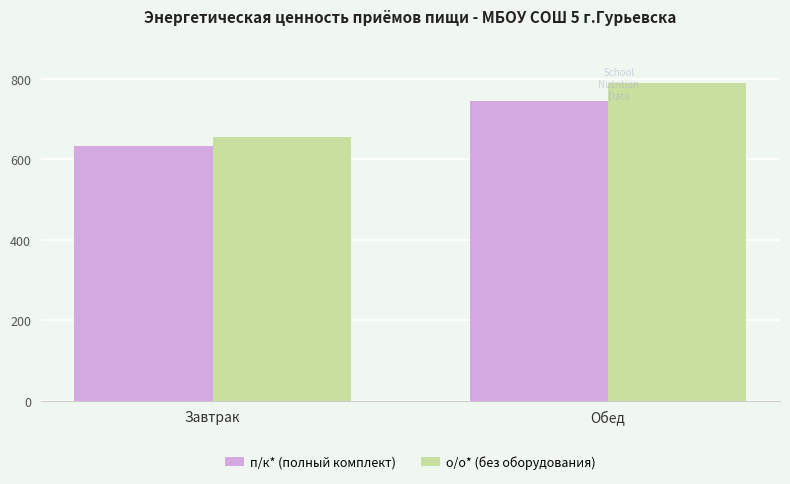

Is it true that п/к* (полный комплект) equals 745.4 at Обед?

True